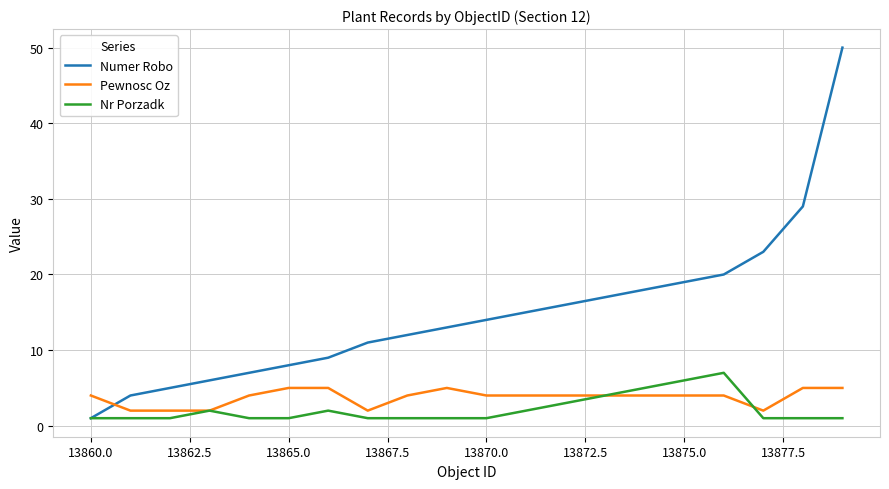

What are all the series names shown in the legend?

Numer Robo, Pewnosc Oz, Nr Porzadk